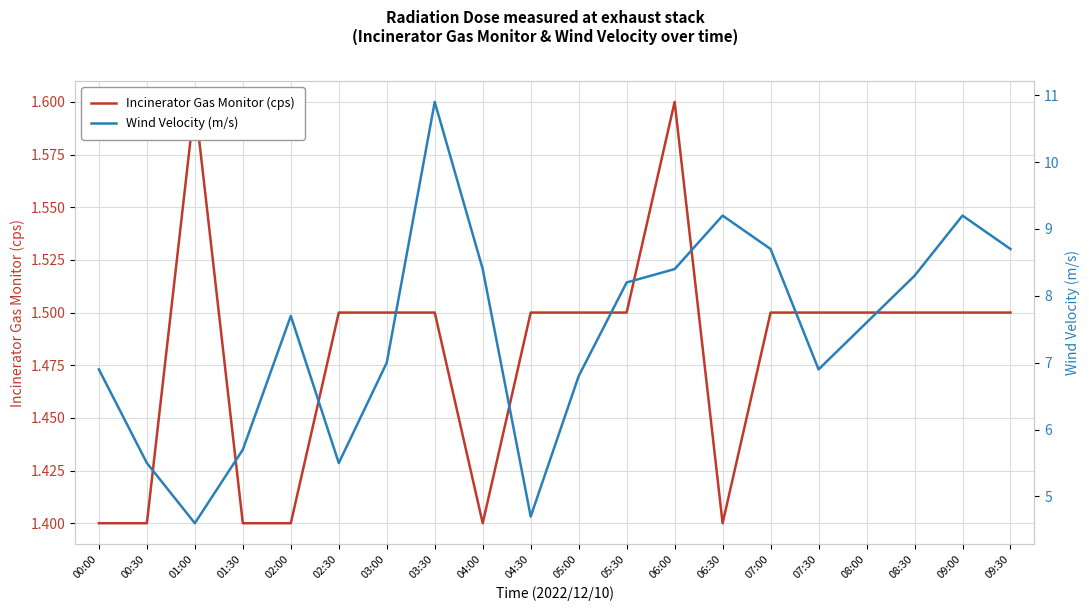

At which category is the sum across all series the highest?

03:30